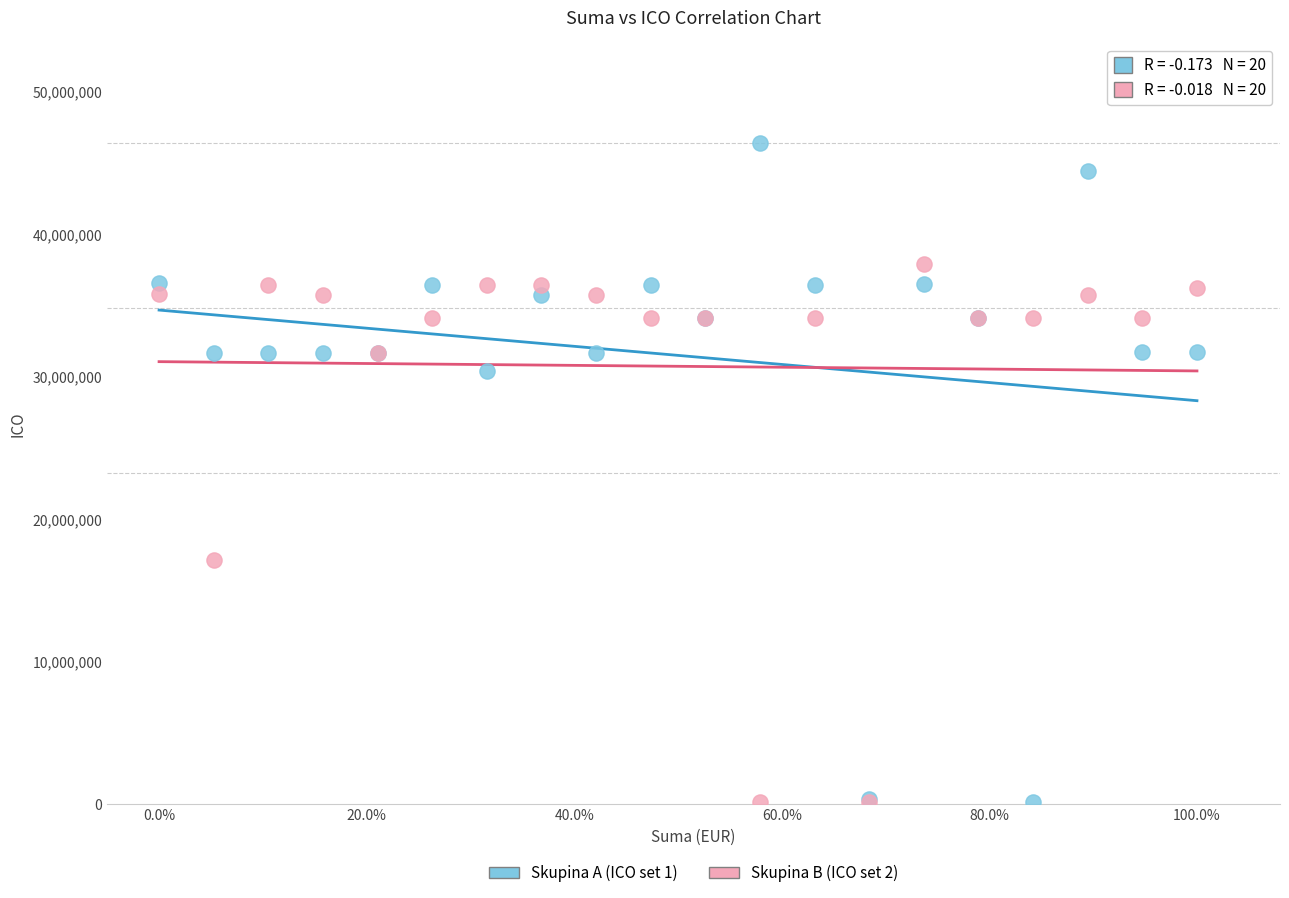

Which series reaches the maximum Y coordinate?

Skupina A (ICO set 1)